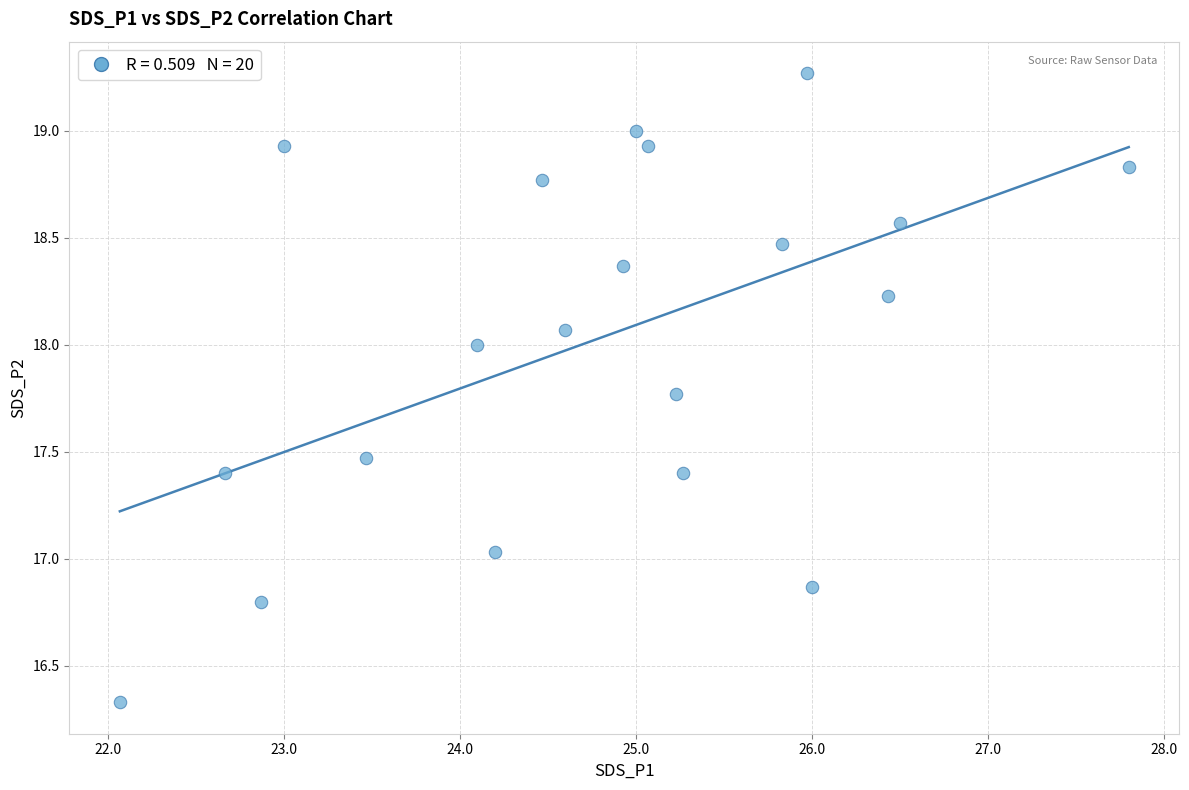

What is the range of X values (max minus min)?

5.7